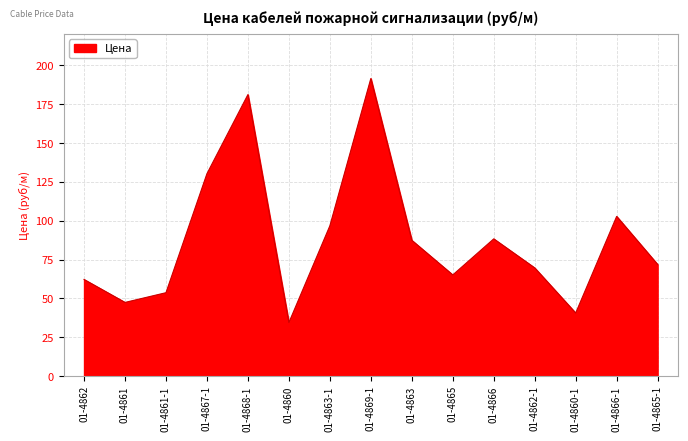

Where is the data nearest to the value 112?

01-4866-1